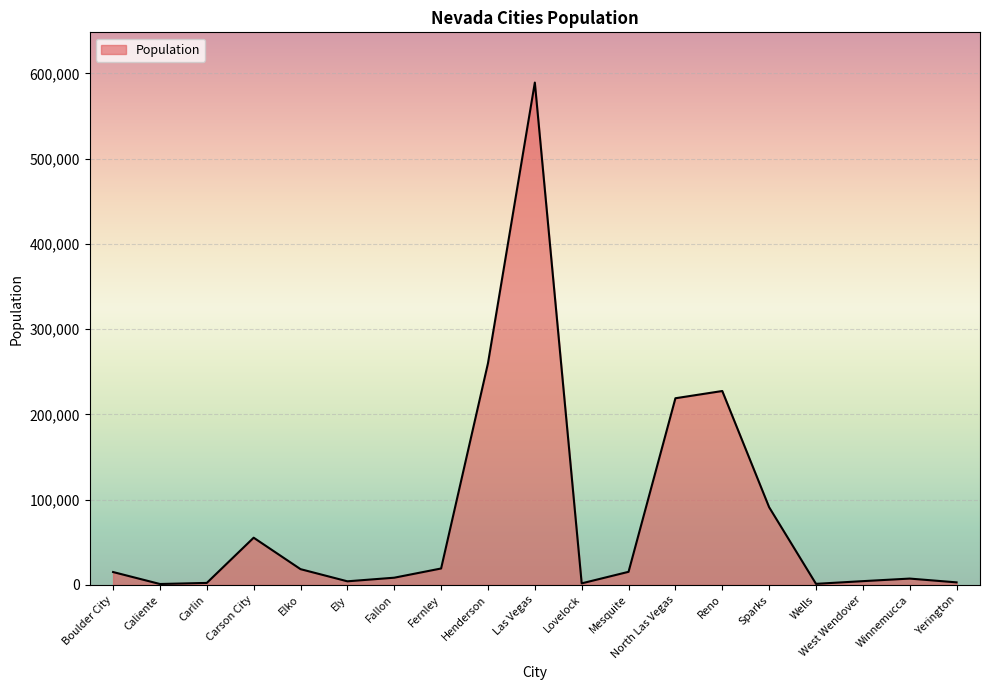

Which has a higher value, Sparks or Henderson?

Henderson